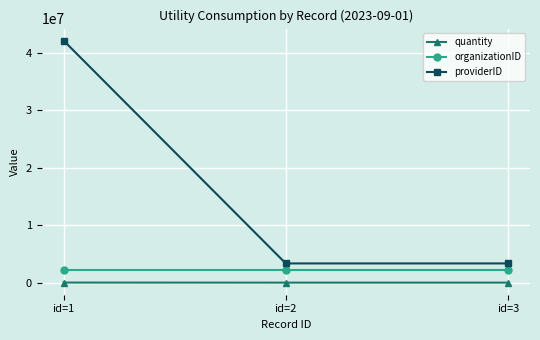

At which category is the sum across all series the highest?

id=1